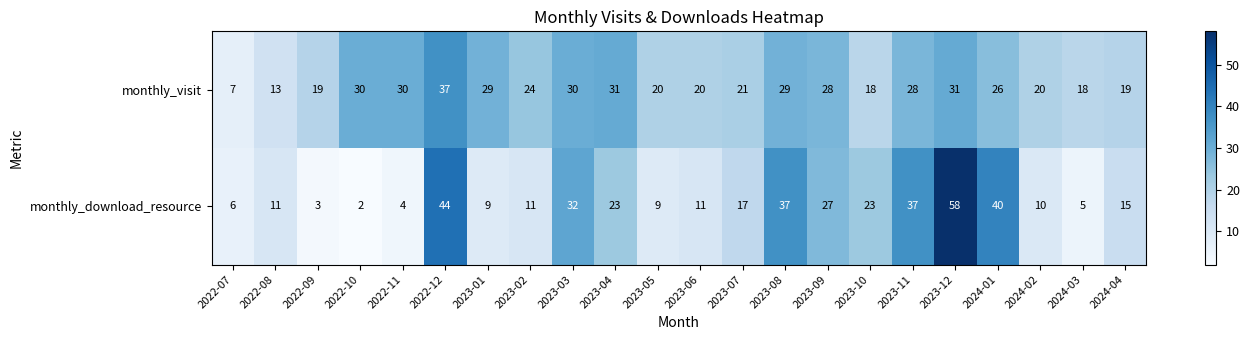

The value of monthly_visit at 2022-10 is 7. True or false?

False